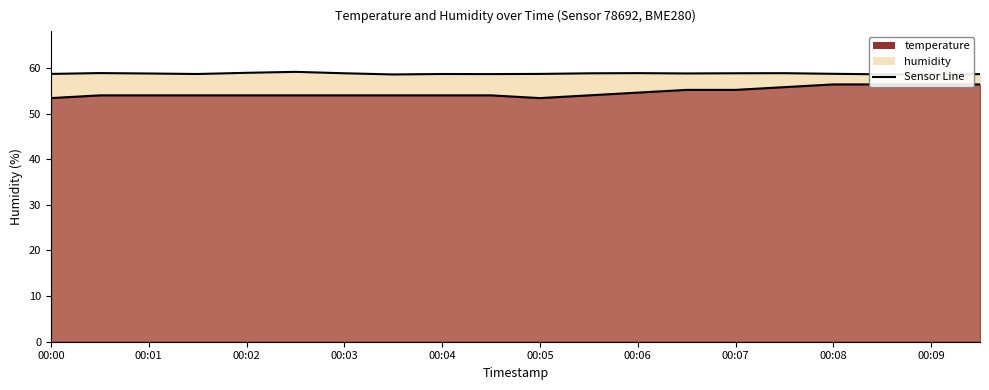

At which category does humidity reach its first local valley?

00:01